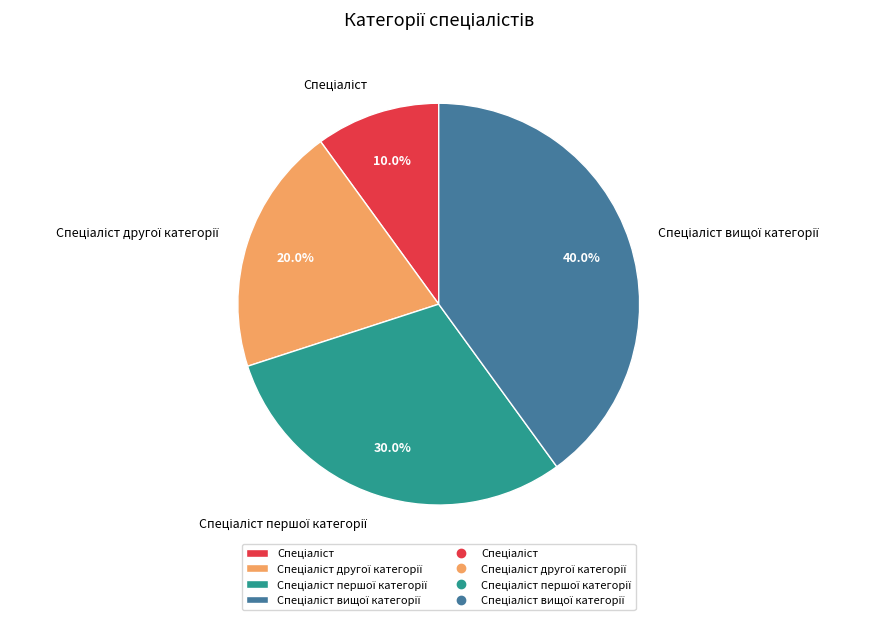

Does any single category account for the majority?

No